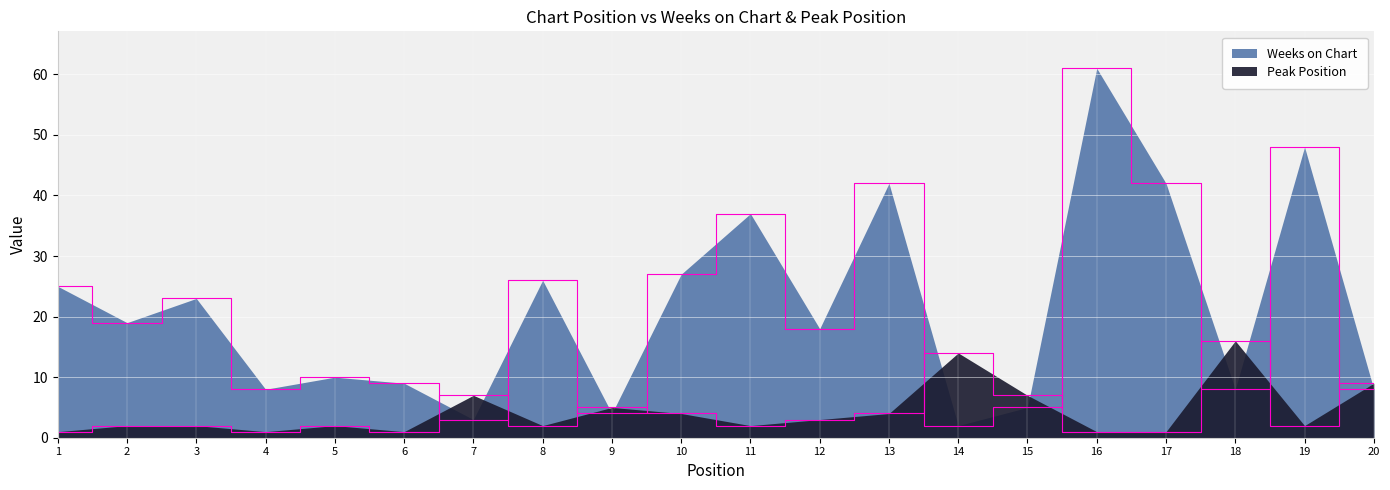

Rank the series at 7 from highest to lowest value.

Peak Position, Weeks on Chart